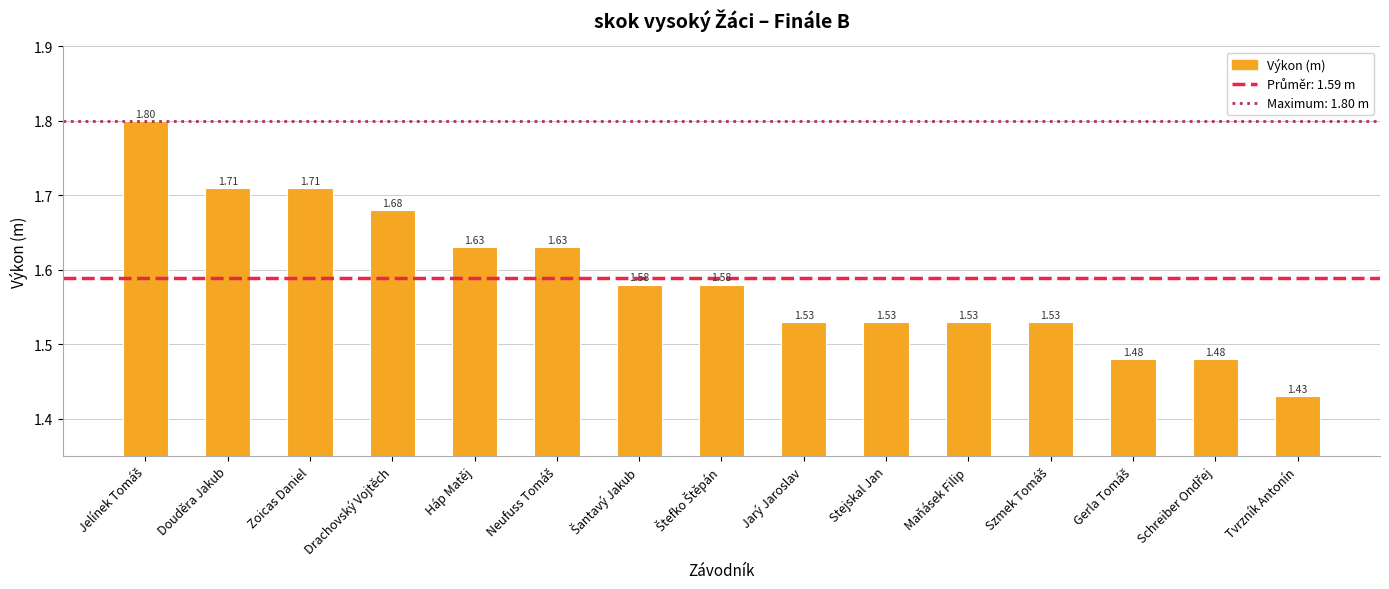

What is the sum of all values?

23.8